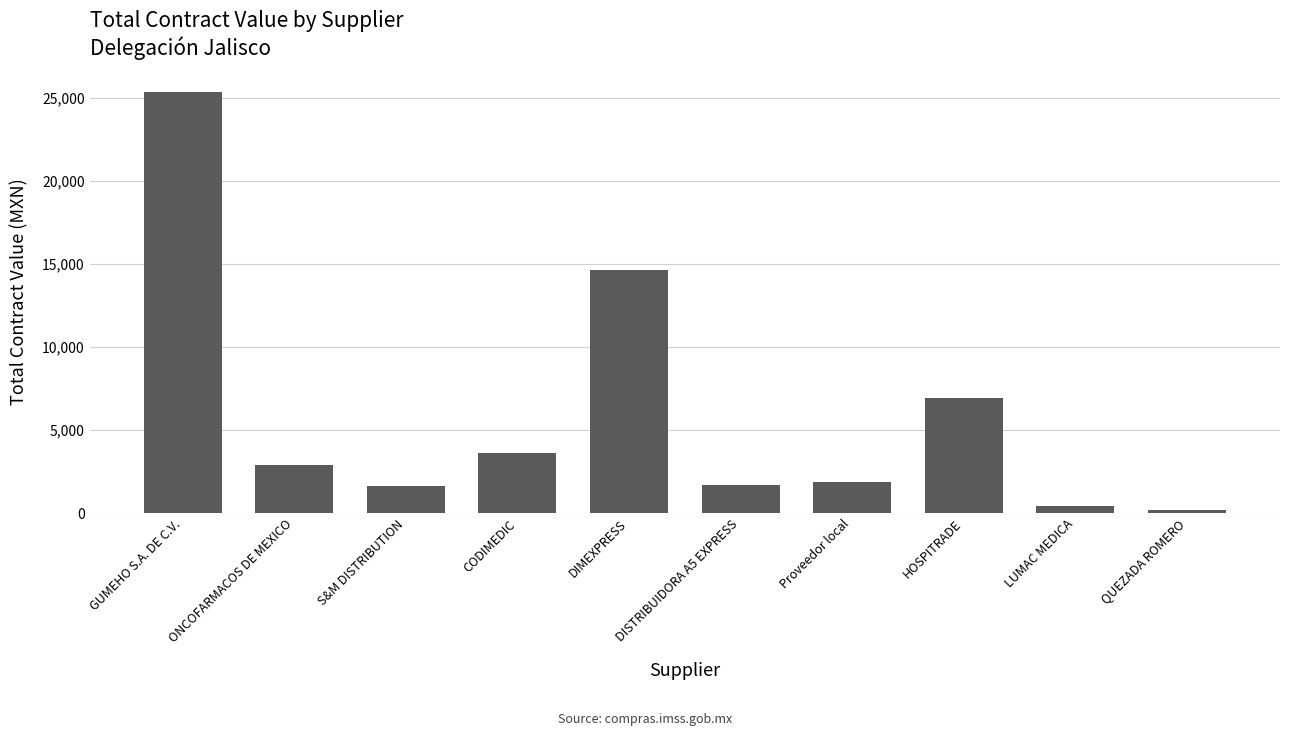

The chart shows a value of 2615.7 at DISTRIBUIDORA A5 EXPRESS. True or false?

False